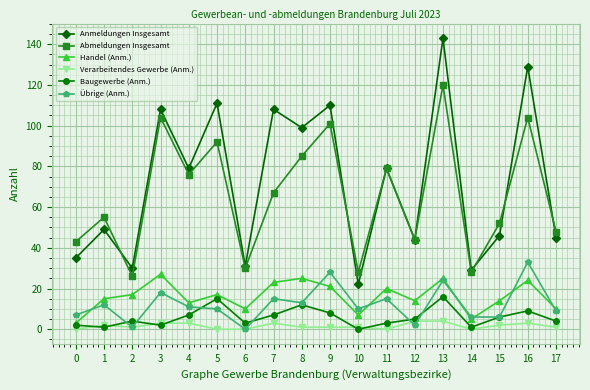

What is the sum of all Abmeldungen Insgesamt values?

1182